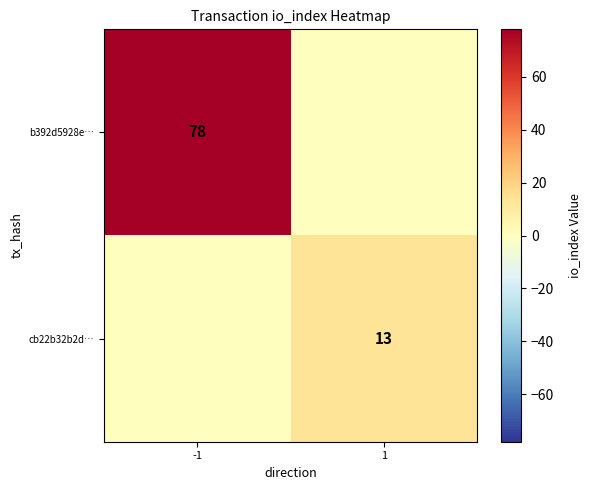

The value of b392d5928e… at -1 is 78. True or false?

True